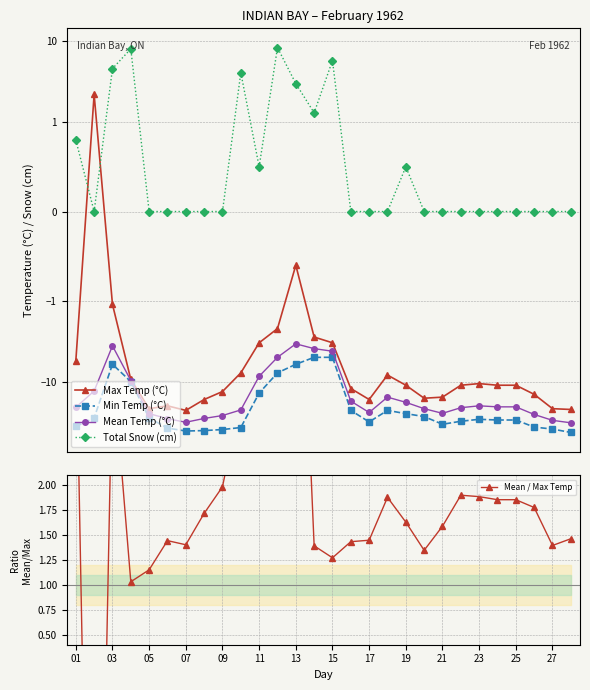

Where does the Mean Temp (°C) series first go above -20?

03